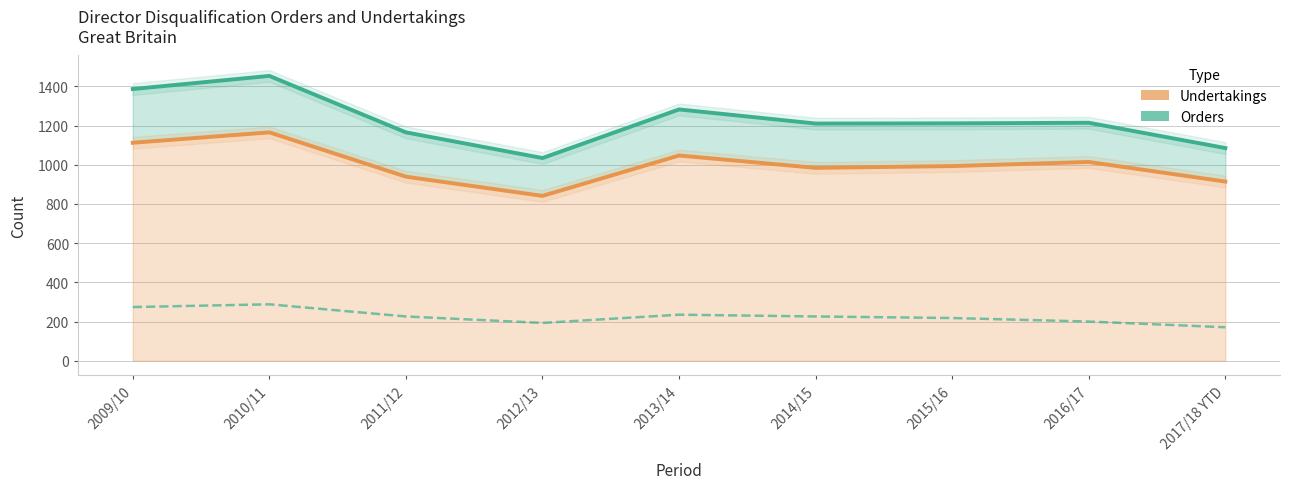

At 2011/12, list the series in order from smallest to largest.

Orders, Undertakings, Total (Orders + Undertakings)